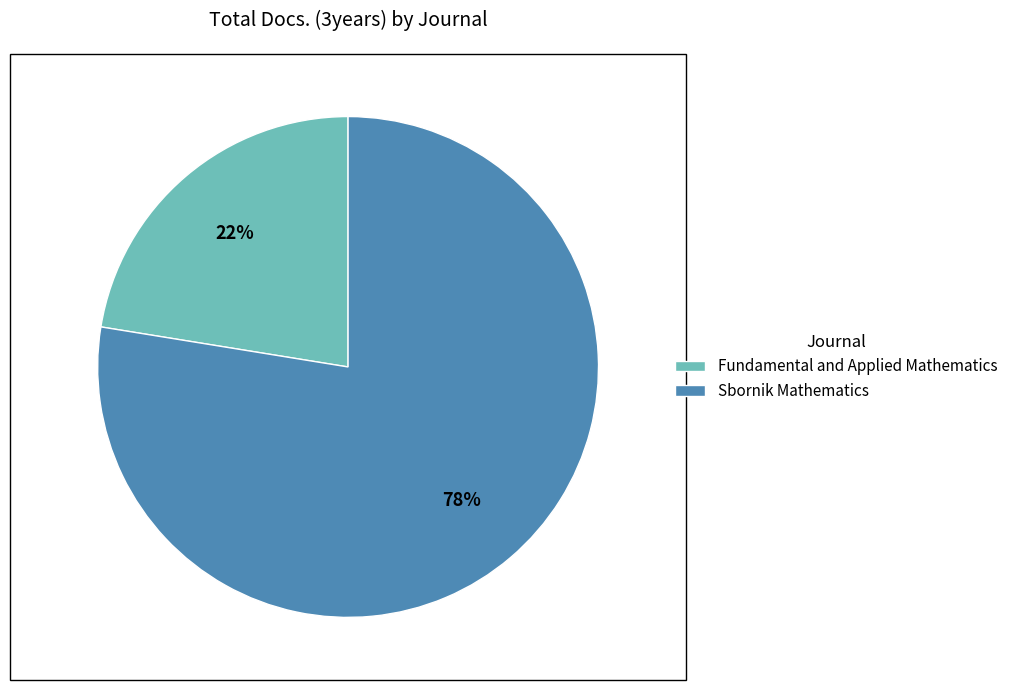

Count the number of slices in the pie.

2